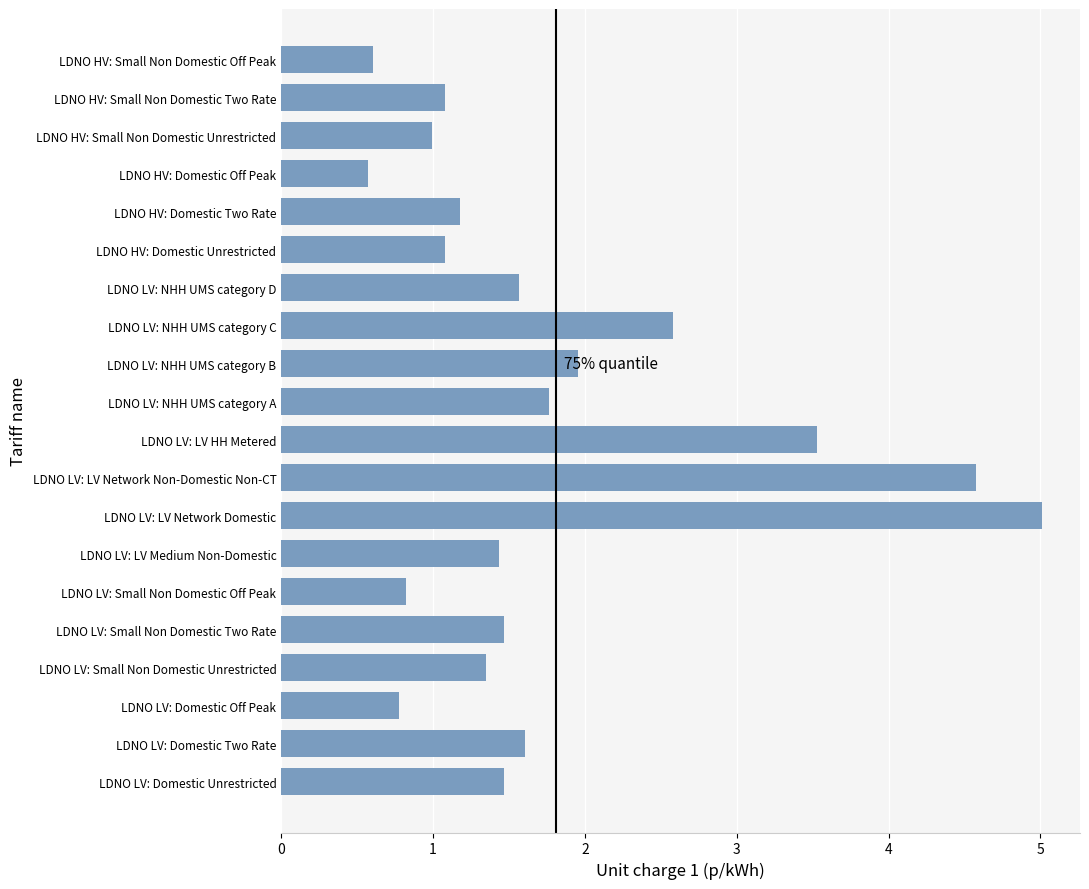

Reading bottom to top, what are all the values shown in this chart?

1.5	1.6	0.8	1.4	1.5	0.8	1.4	5.0	4.6	3.5	1.8	2.0	2.6	1.6	1.1	1.2	0.6	1.0	1.1	0.6